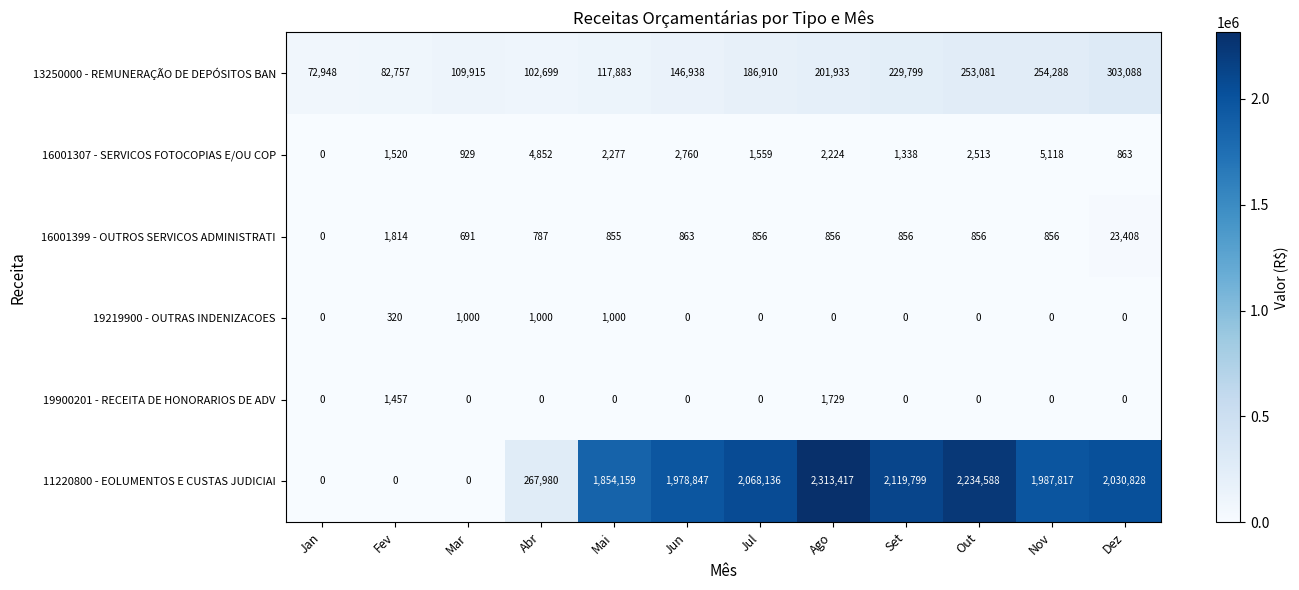

Which series has the largest range (max minus min)?

11220800 - EOLUMENTOS E CUSTAS JUDICIAI